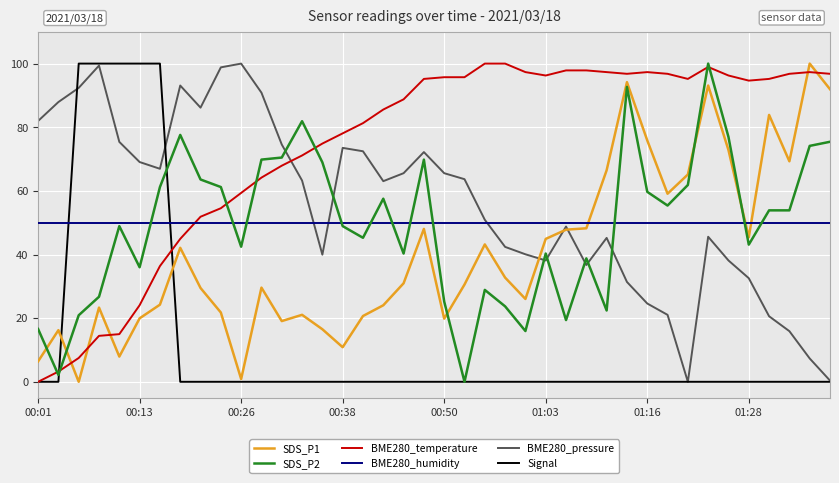

What is the difference between the maximum and second lowest values in the SDS_P1 series?

99.1